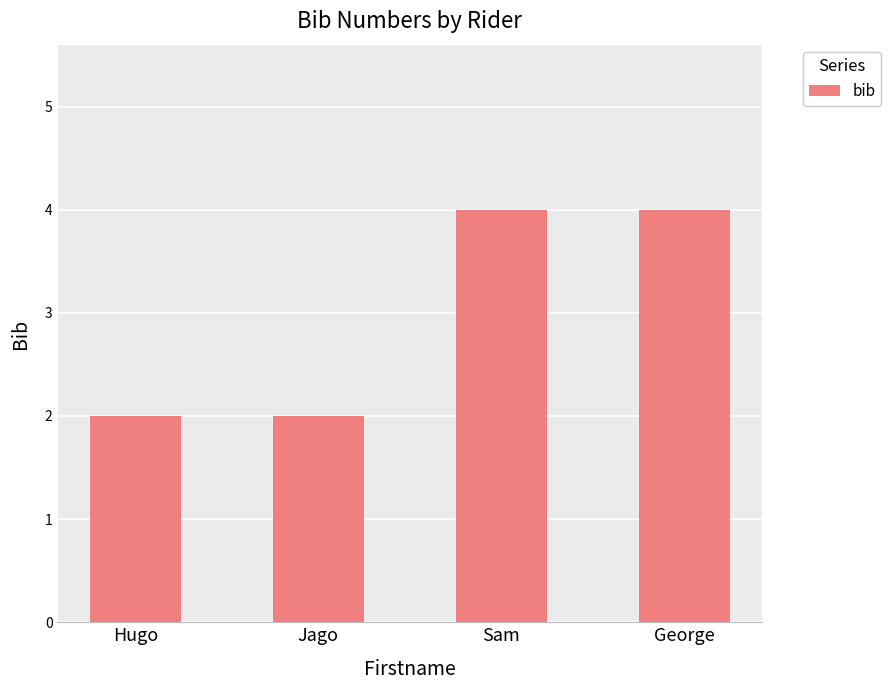

Does the chart contain stacked bars?

No